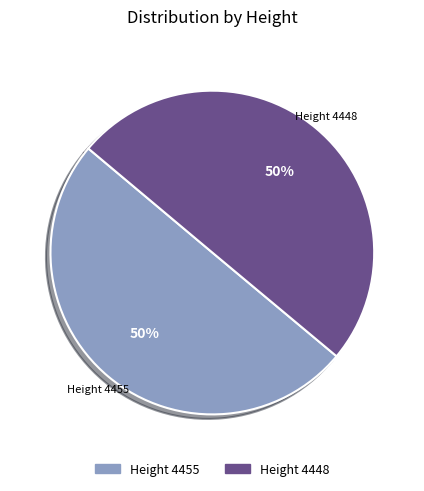

To the nearest percent, what portion does Height 4455 represent?

50%